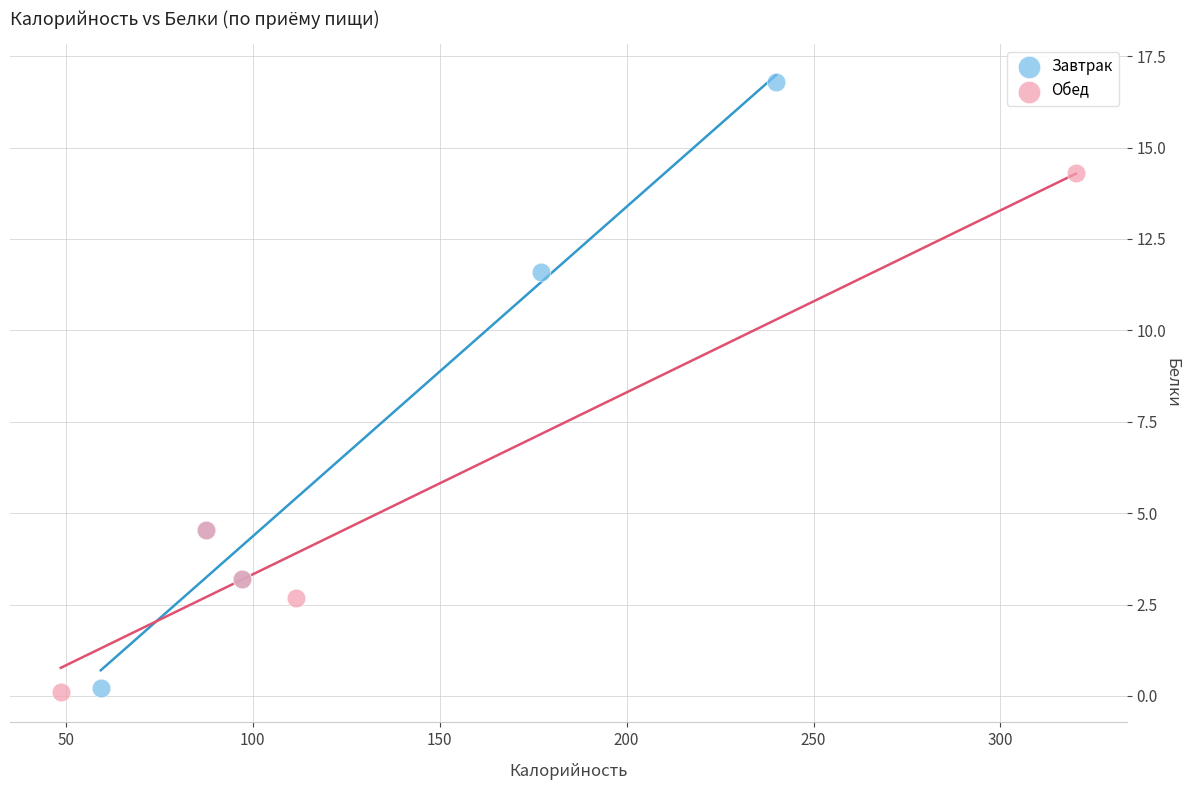

Which series has the widest spread of Y values?

Завтрак